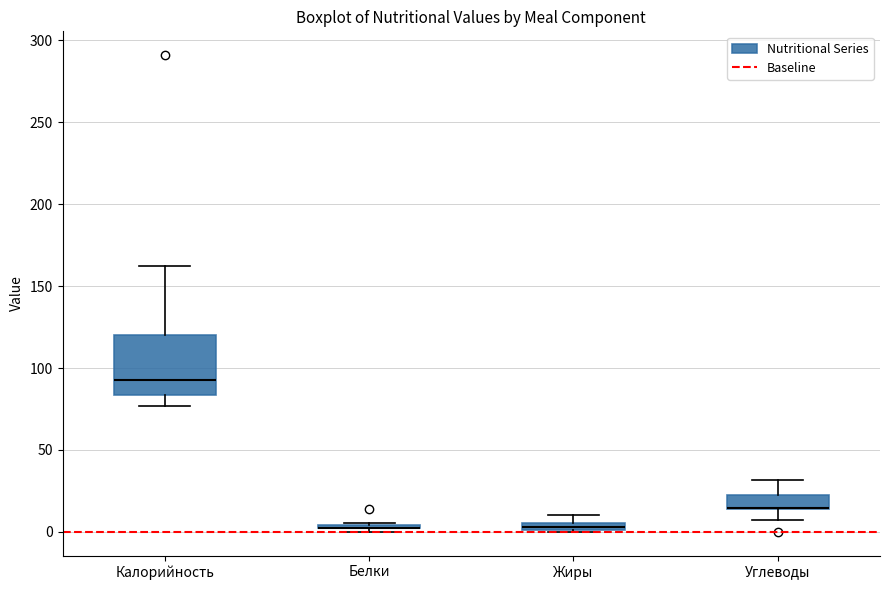

Which box is the tallest, from its lower edge to its upper edge?

Калорийность